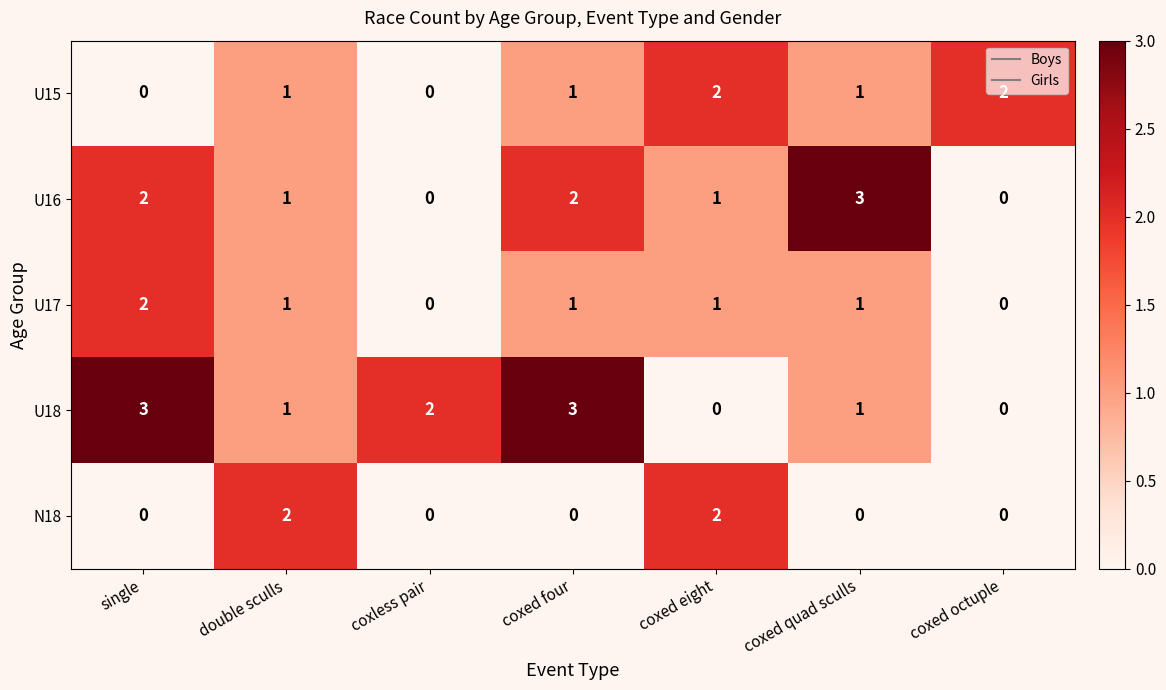

True or false: U15 has a value of 3 at coxed eight.

False